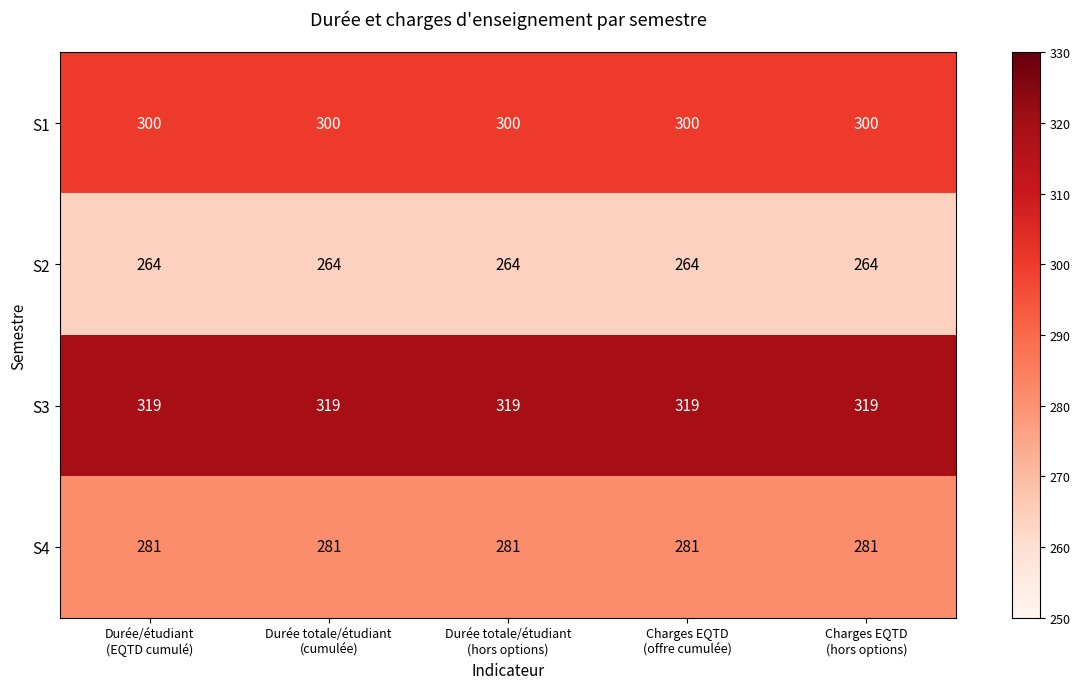

Rank the series by their maximum value, from highest to lowest.

S3, S1, S4, S2